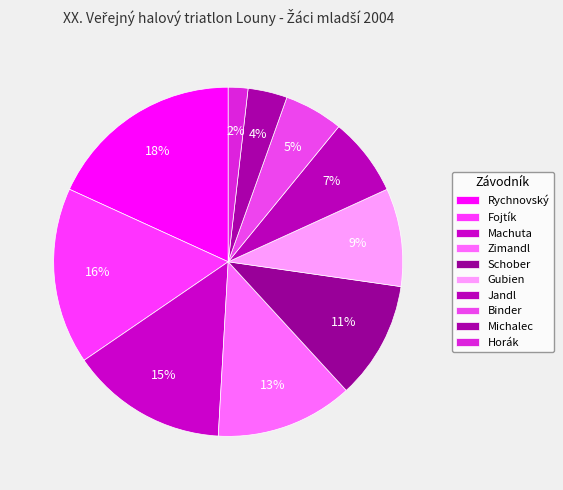

To the nearest percent, what is the difference between the largest and smallest slice percentages?

16%